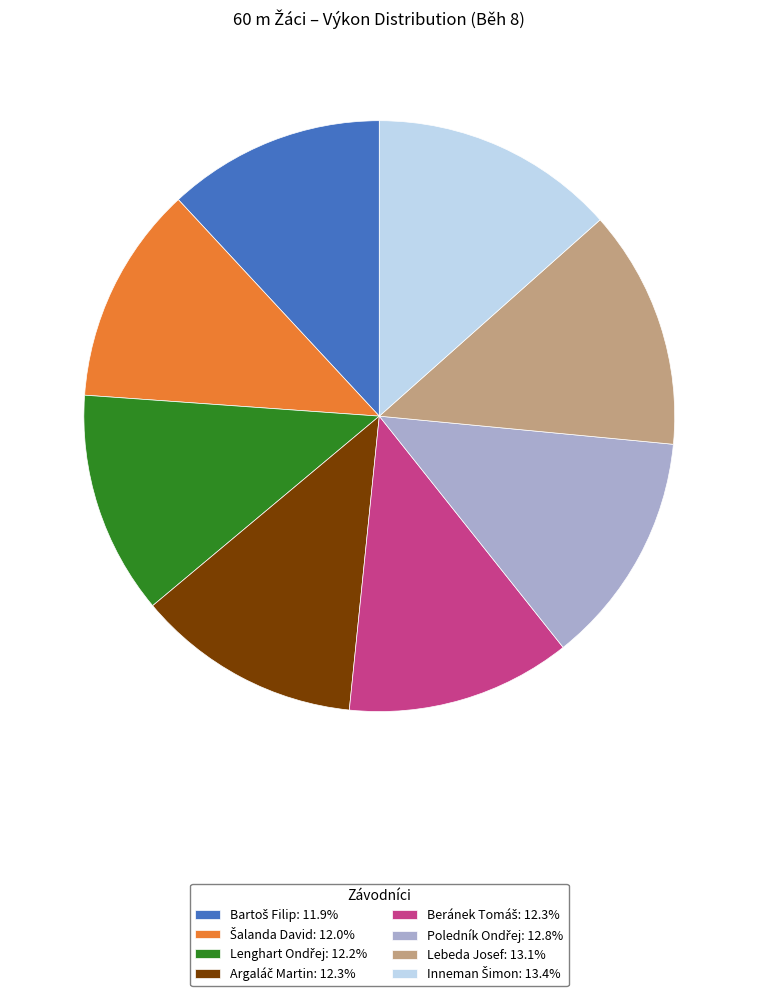

Is there any slice that represents more than half of the pie?

No